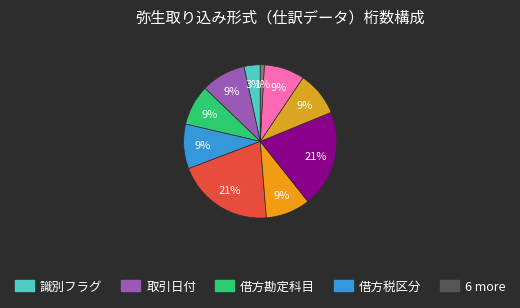

Which slice is the largest?

借方金額